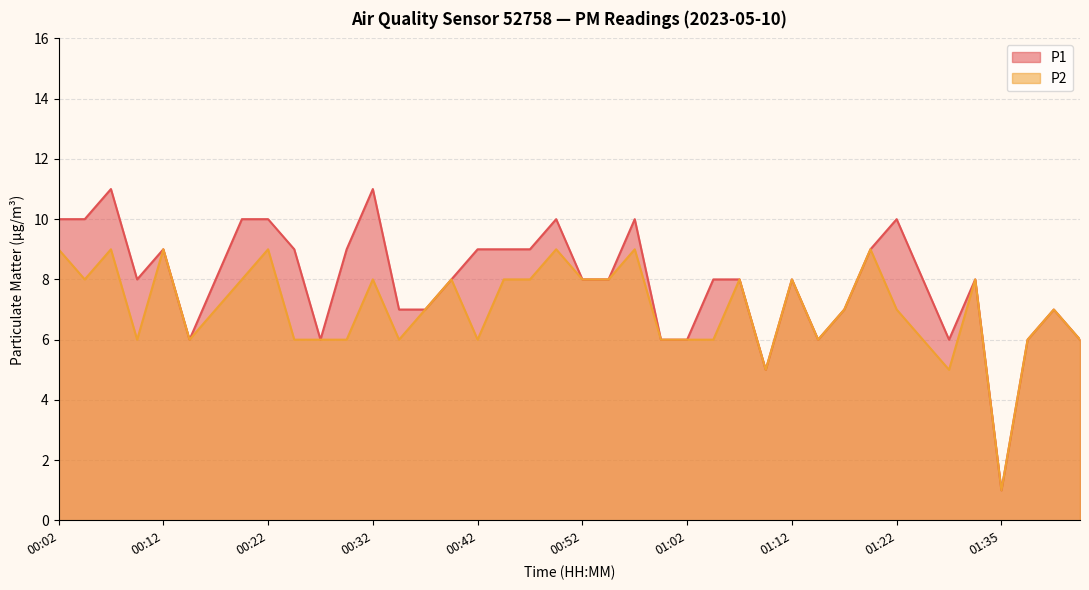

True or false: P1 and P2 intersect in this chart.

False